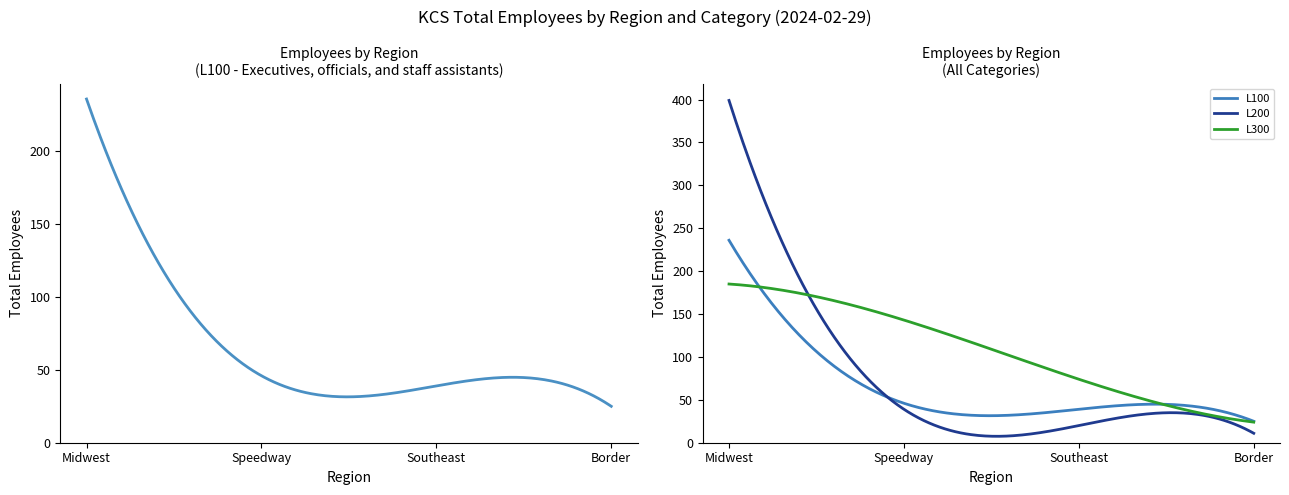

What is the value of the L200-Professional and administrative point at the 3rd from the left?

20